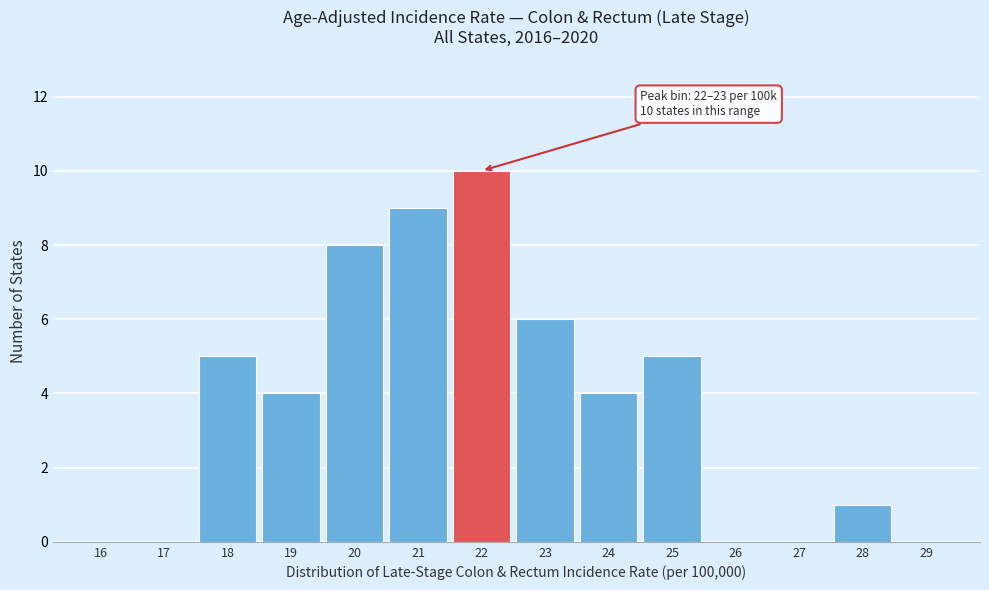

Reading right to left, transcribe all the data shown in this chart.

29=0	28=1	27=0	26=0	25=5	24=4	23=6	22=10	21=9	20=8	19=4	18=5	17=0	16=0